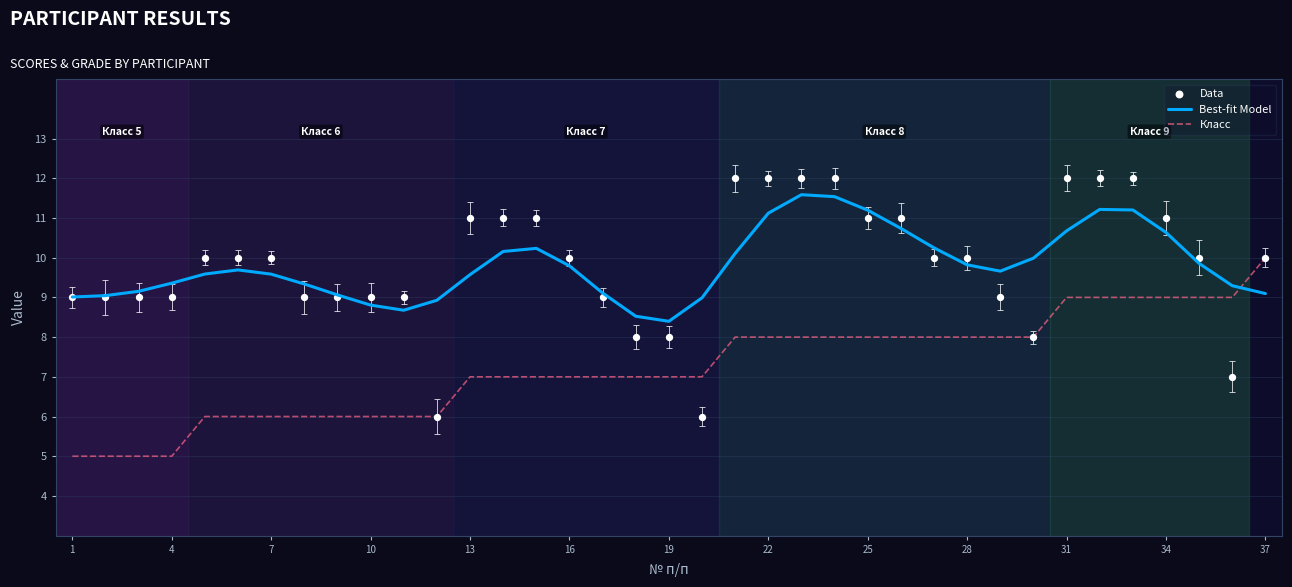

True or false: Класс has a value of 10.0 at 37.

True